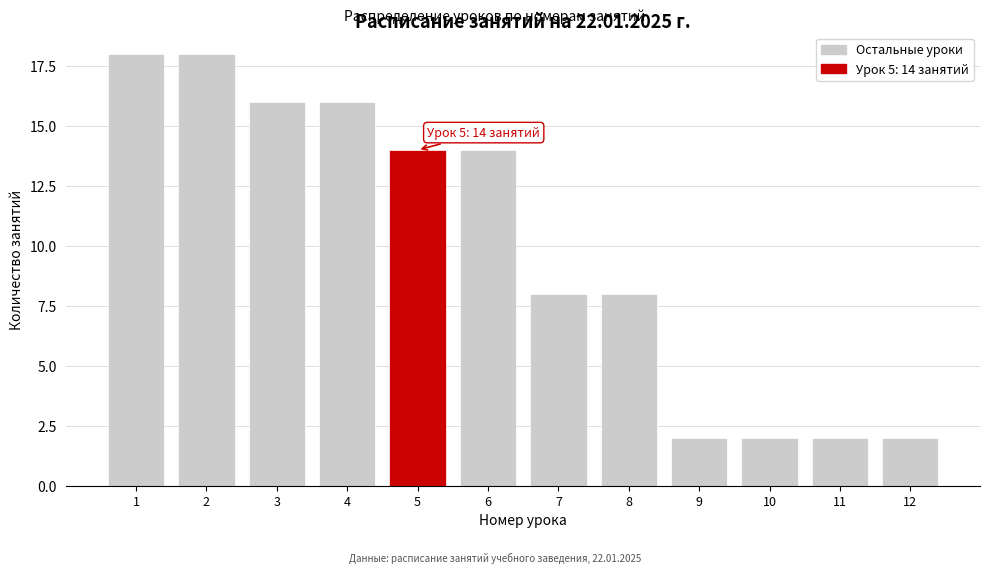

Reading right to left, what are all the values shown in this chart?

12=2	11=2	10=2	9=2	8=8	7=8	6=14	5=14	4=16	3=16	2=18	1=18